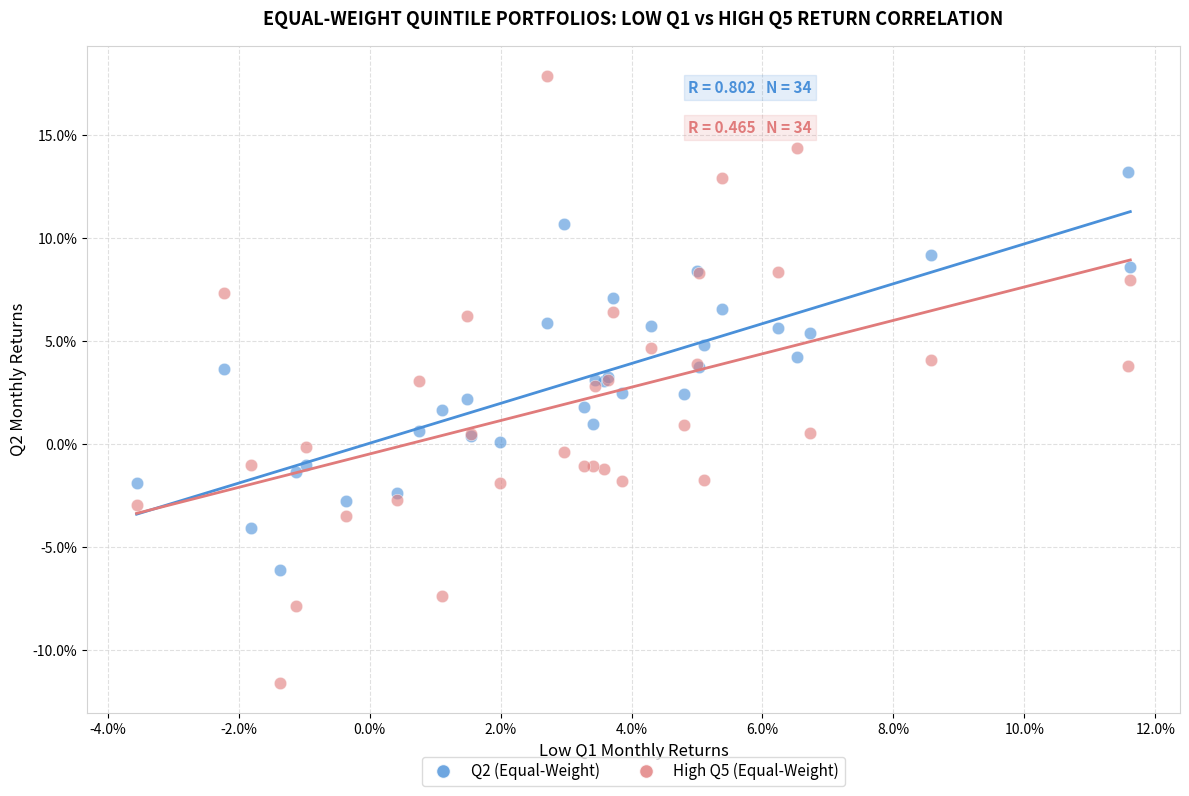

Which series reaches the maximum Y coordinate?

High Q5 (Equal-Weight)